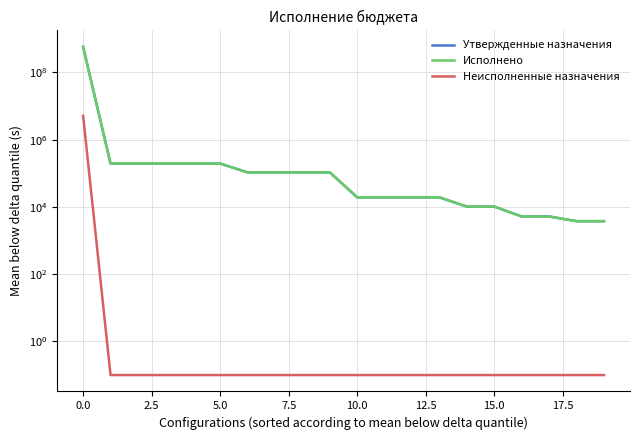

True or false: Исполнено has a value of 148049.5 at 12.5.

False